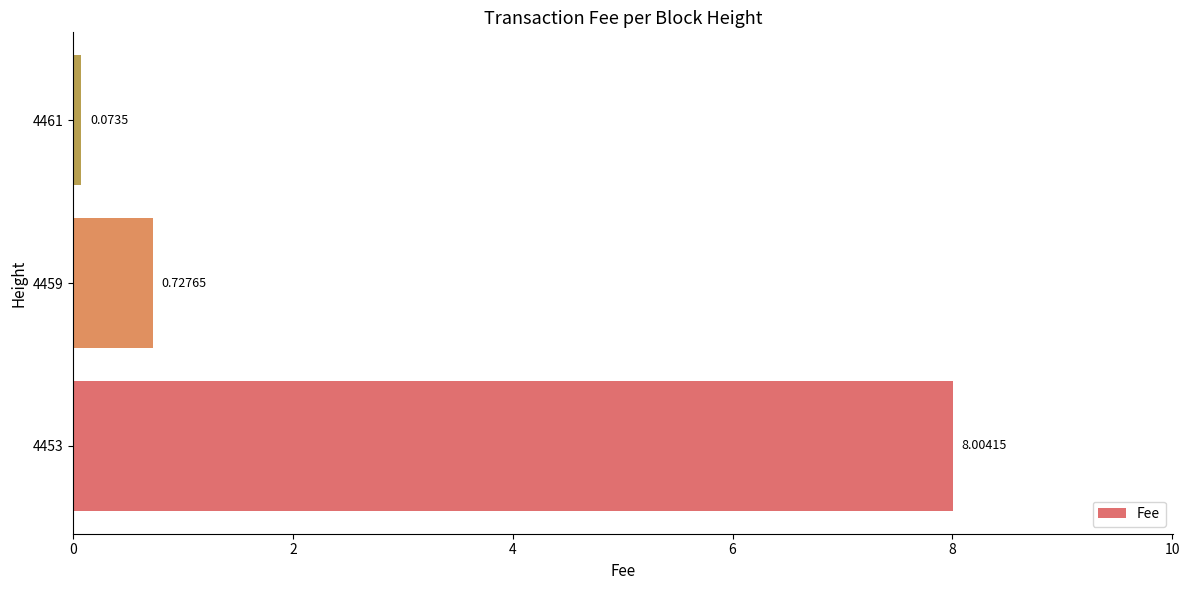

Rank the categories by value from lowest to highest.

4461, 4459, 4453